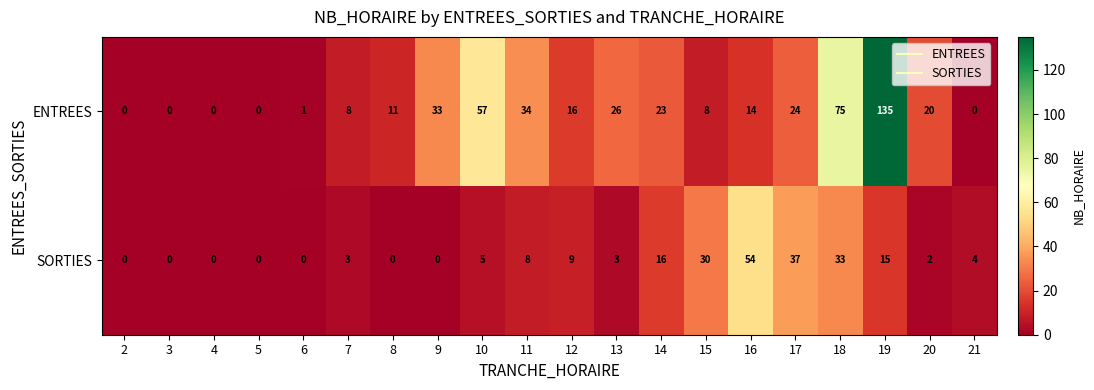

What is the maximum value shown in the chart?

135